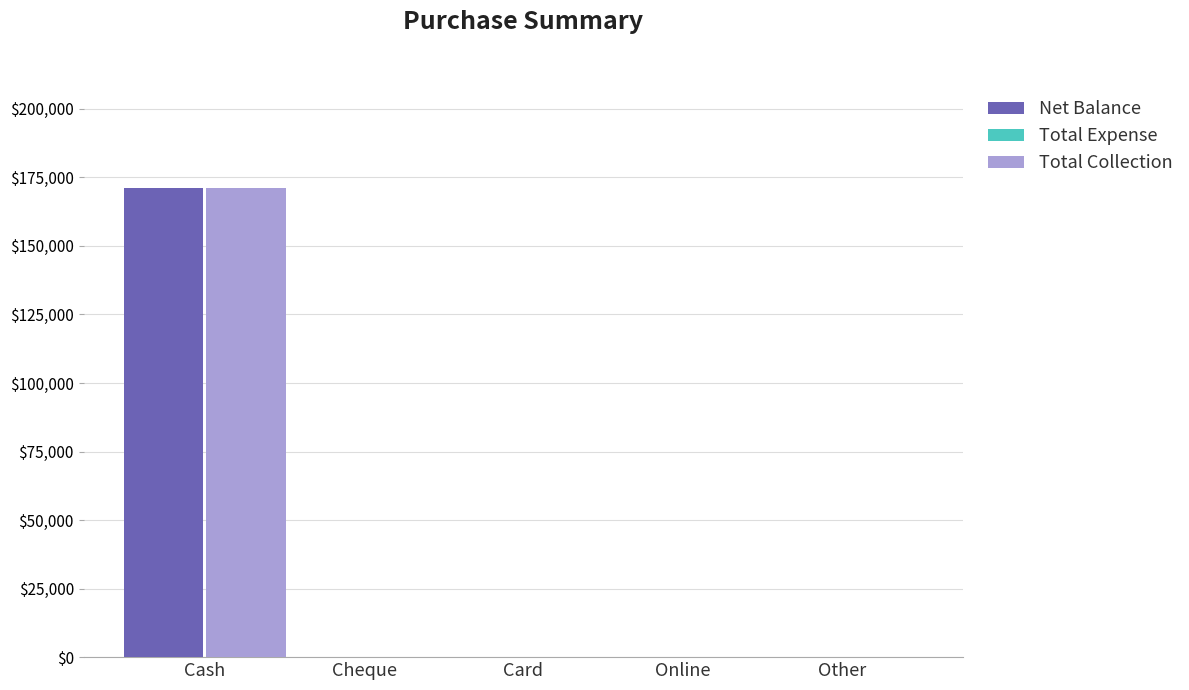

Does the chart contain stacked bars?

No